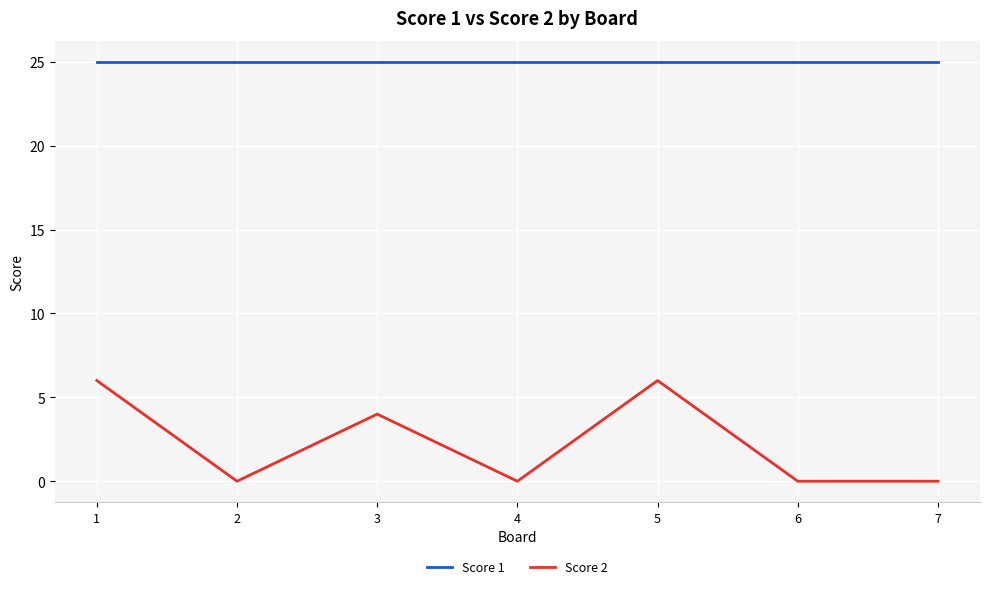

What is the average value of the Score 1 series?

25